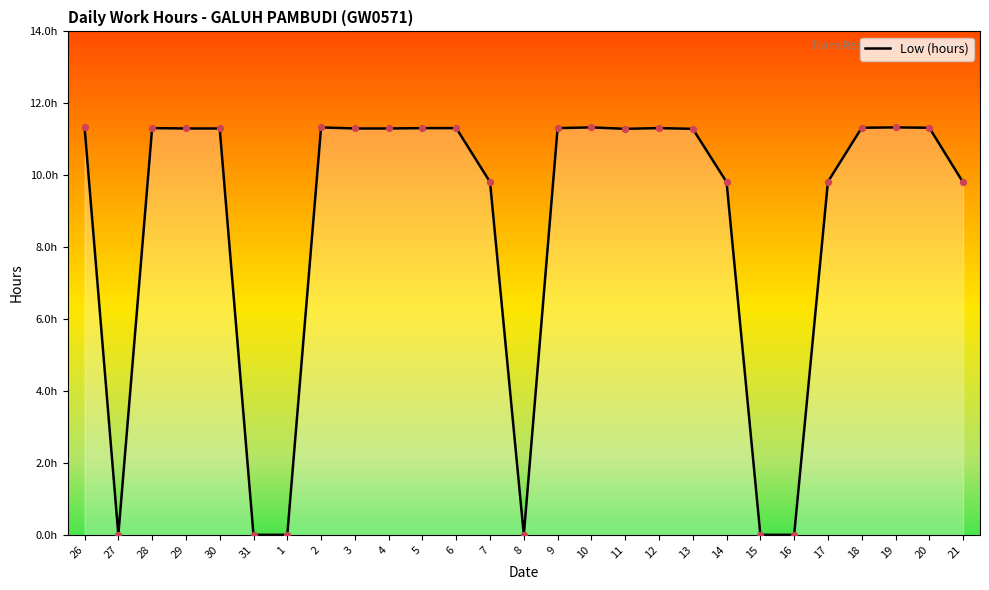

Which has a higher value, 19 or 30?

19